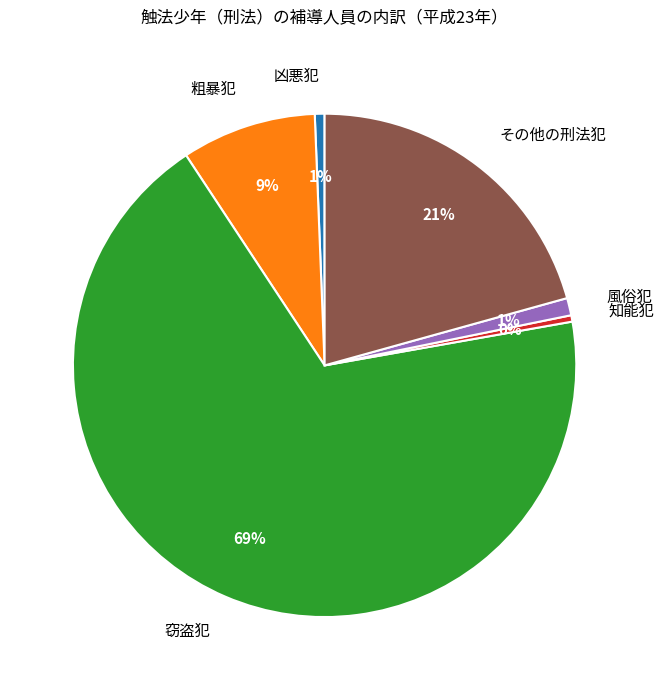

Which has a higher value, その他の刑法犯 or 粗暴犯?

その他の刑法犯